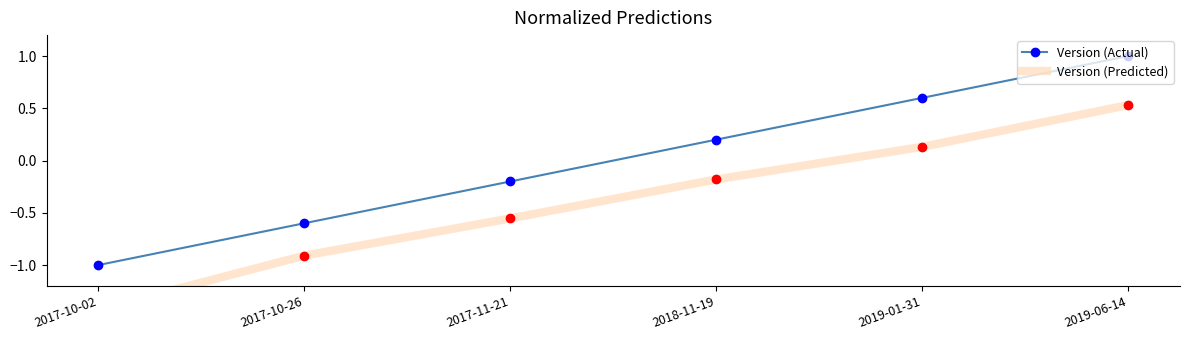

What is the total value across all series at 2017-10-02?

-2.4